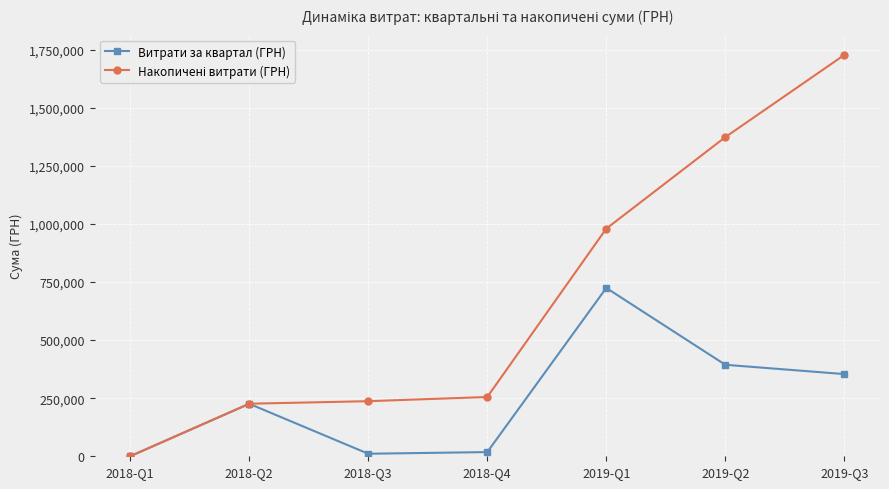

What is the spread (max minus min) of values at 2019-Q2?

979353.6